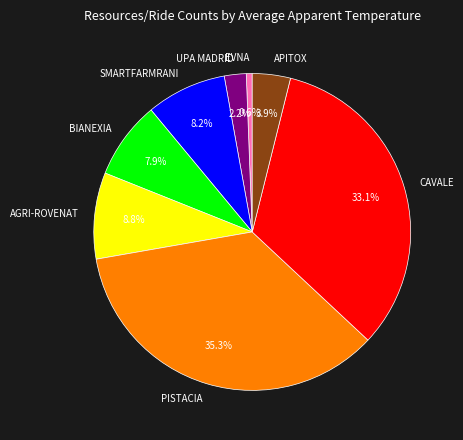

To the nearest percent, what portion does CAVALE represent?

33%